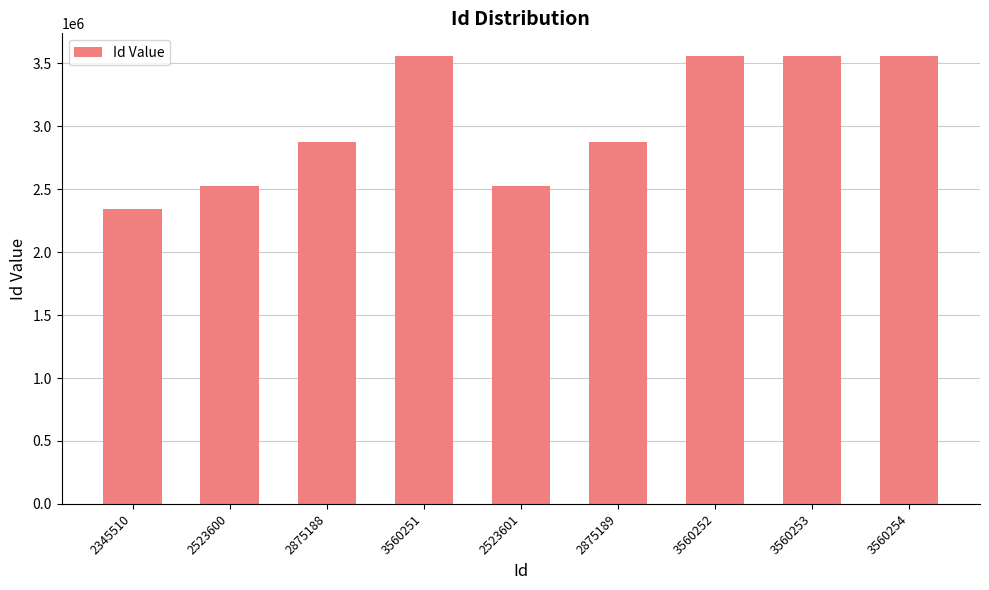

How many series are shown in this chart?

1